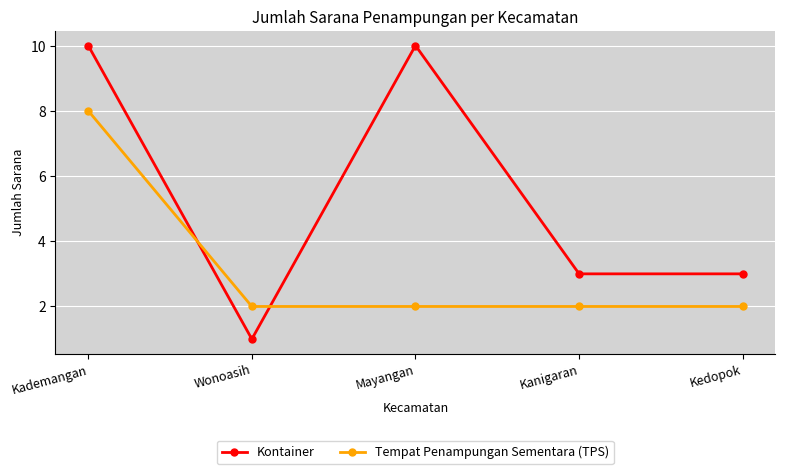

True or false: Kontainer has more than 2 interior local peaks.

False